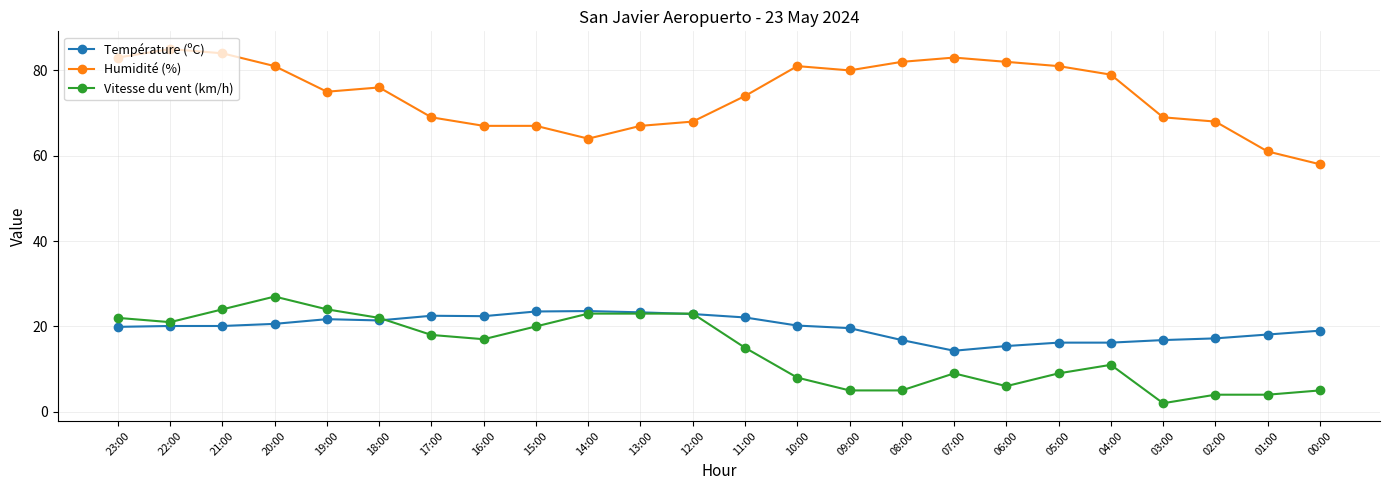

Where is the first local maximum for Vitesse du vent (km/h)?

20:00